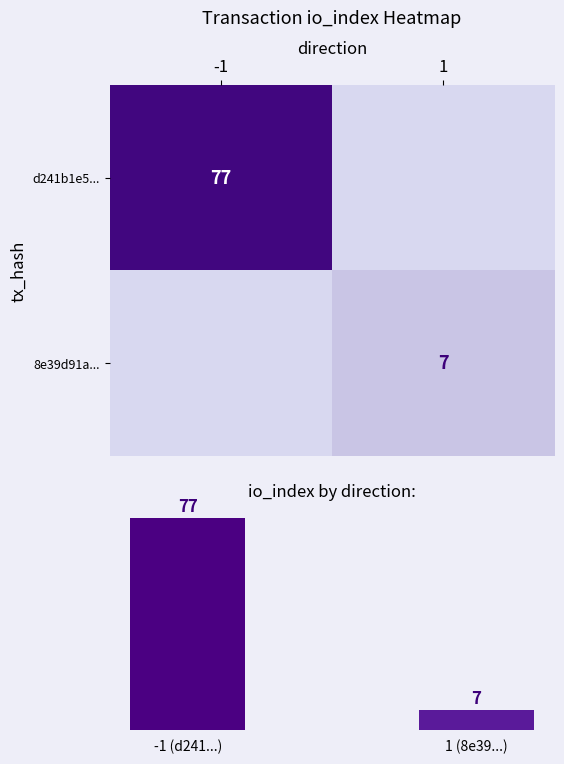

The value of 8e39d91a... at 1 is 7. True or false?

True